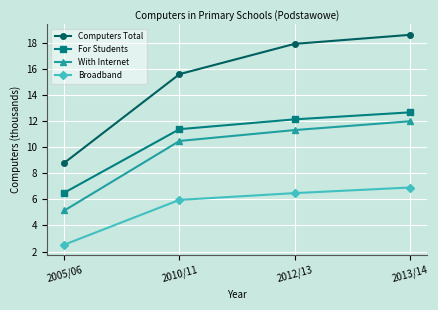

Is it true that Computers Total equals 6.2 at 2012/13?

False